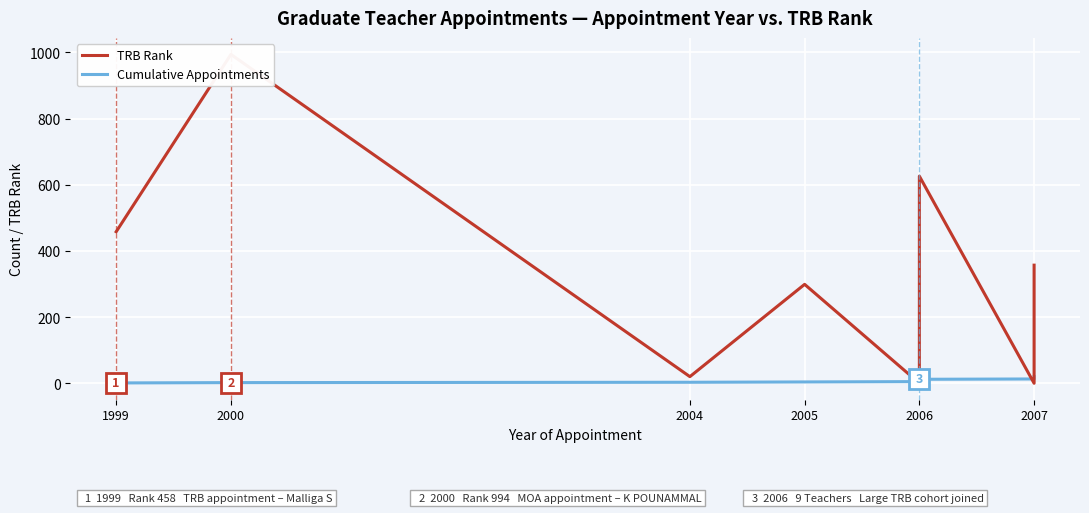

Where is the first local maximum for TRB Rank?

2000